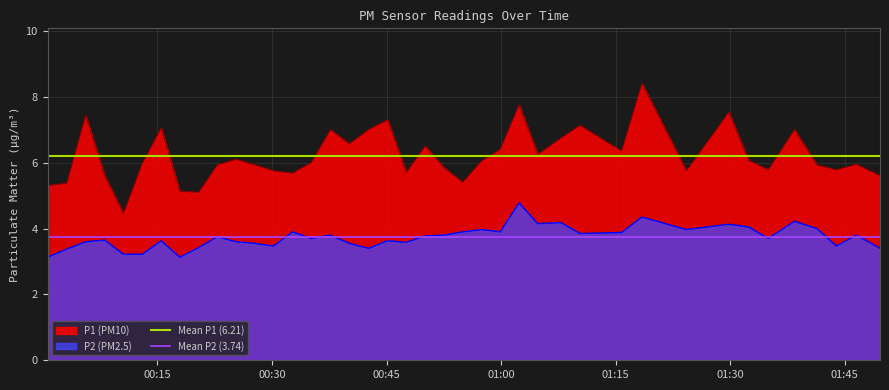

How many lines are shown in the chart?

2